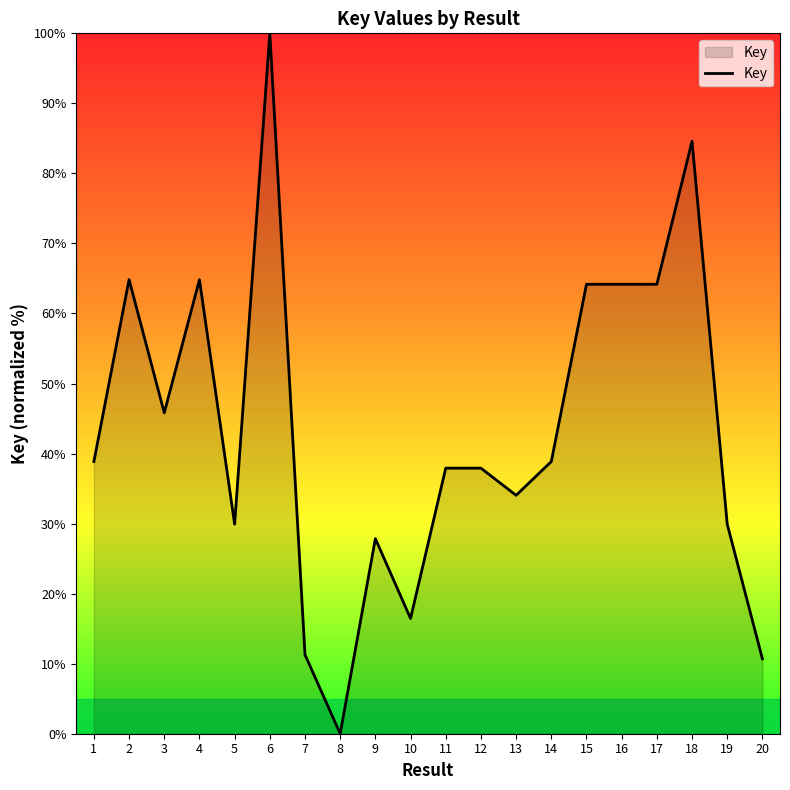

Which has a higher value, 7 or 5?

5